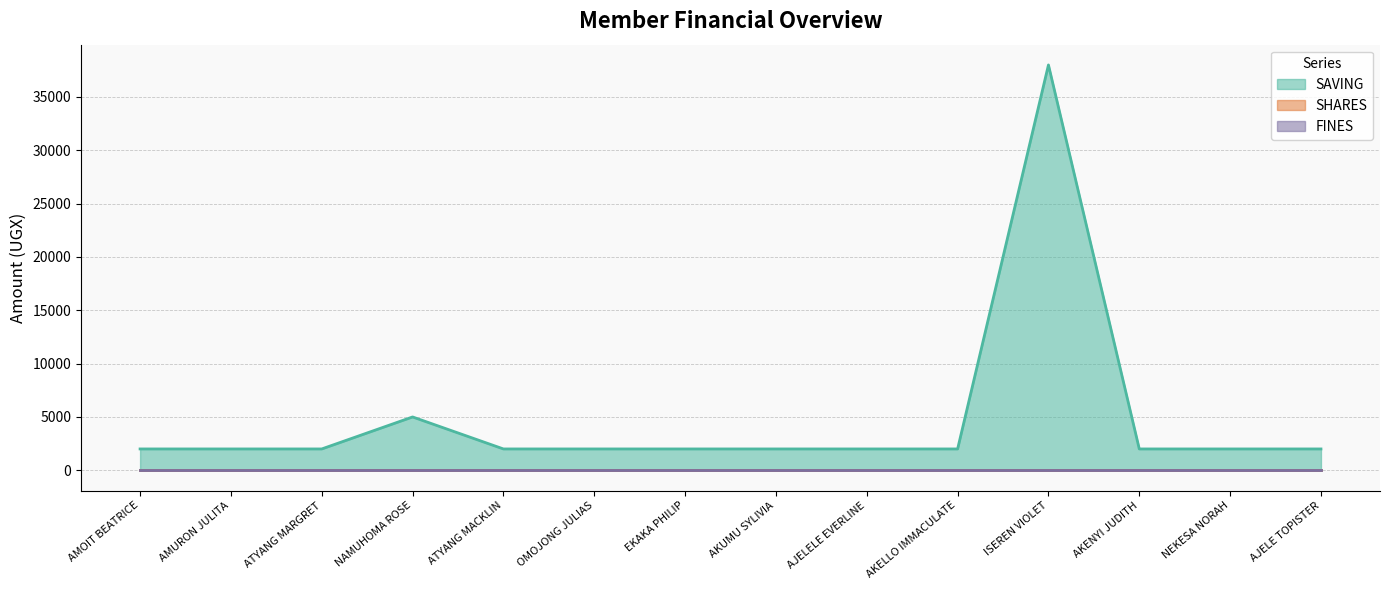

How many lines are shown in the chart?

3